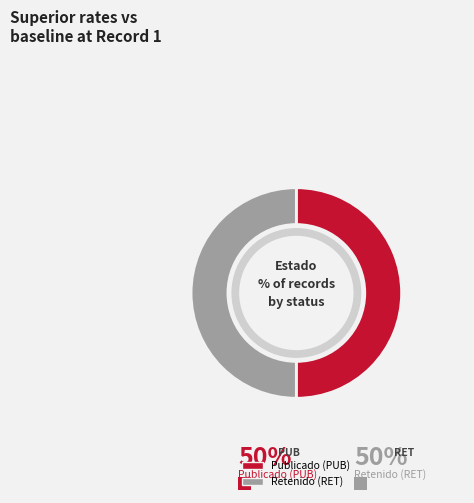

How many segments does this pie chart have?

2